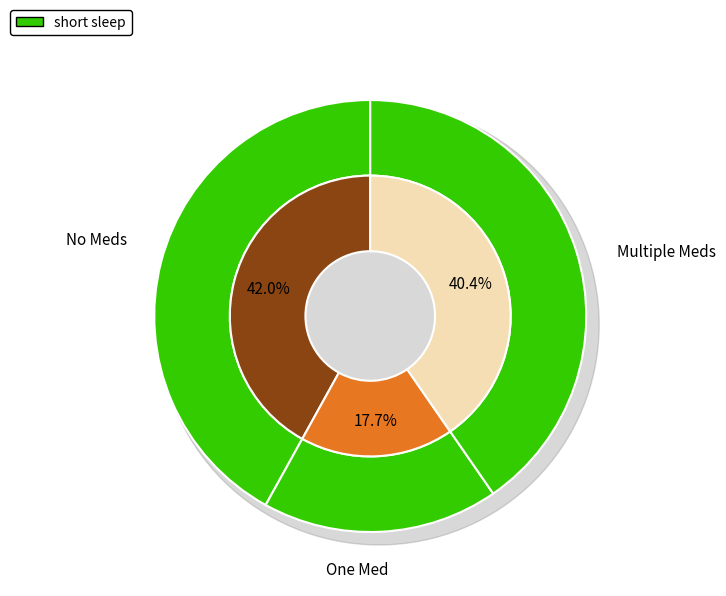

True or false: 6 accounts for 13% of the total.

False